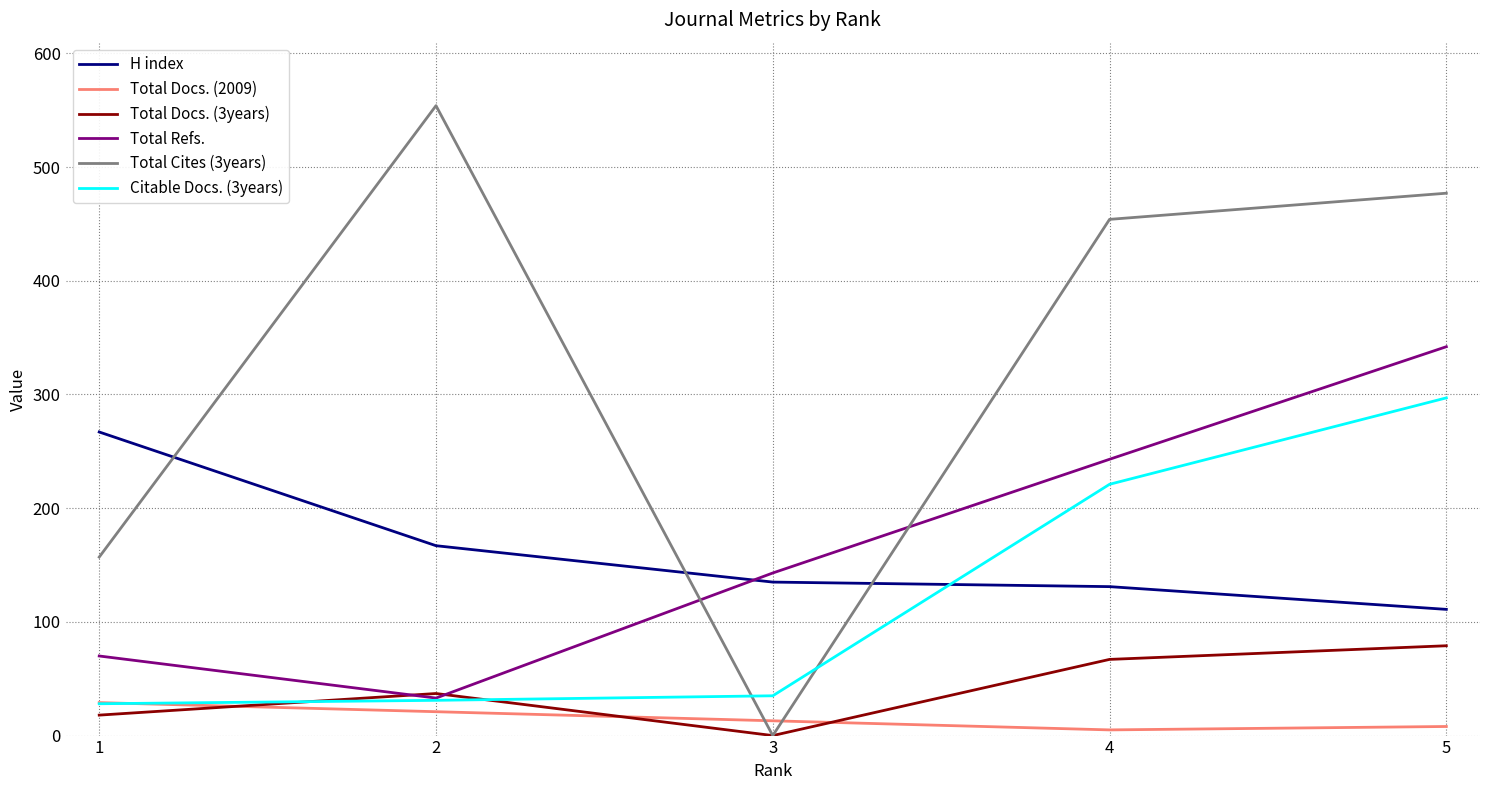

How many lines are shown in the chart?

6